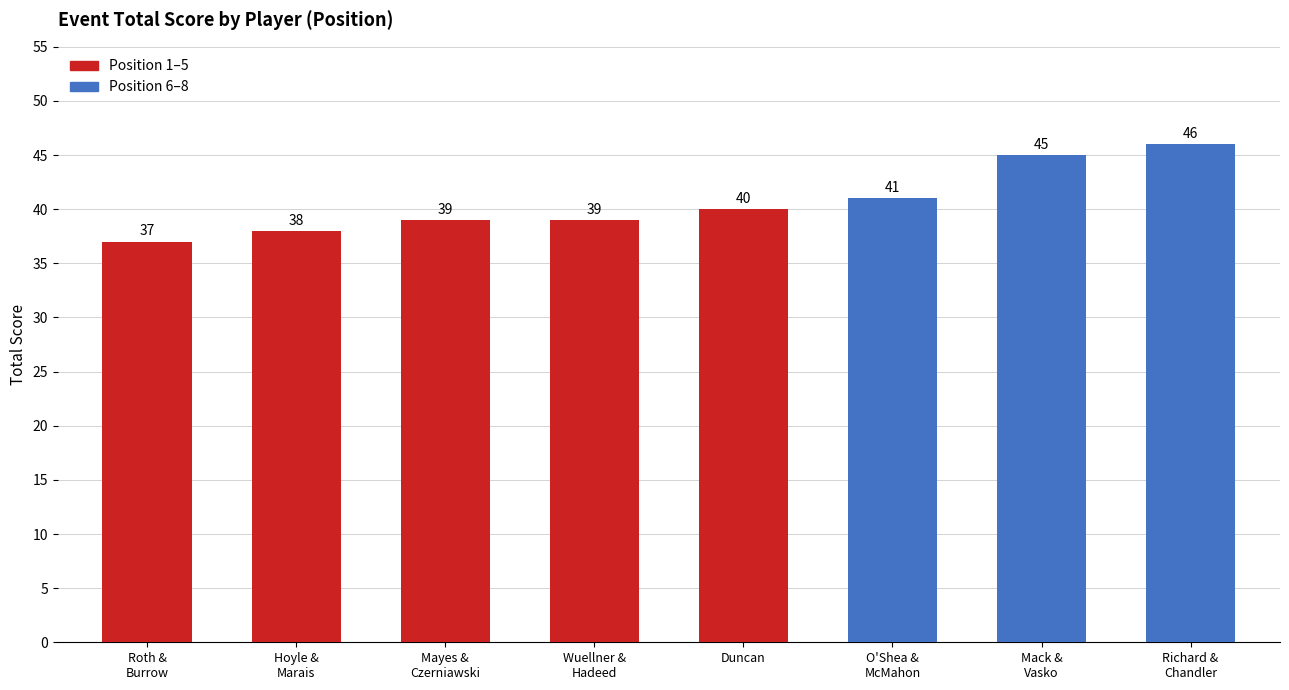

How many data points are less than 40?

4